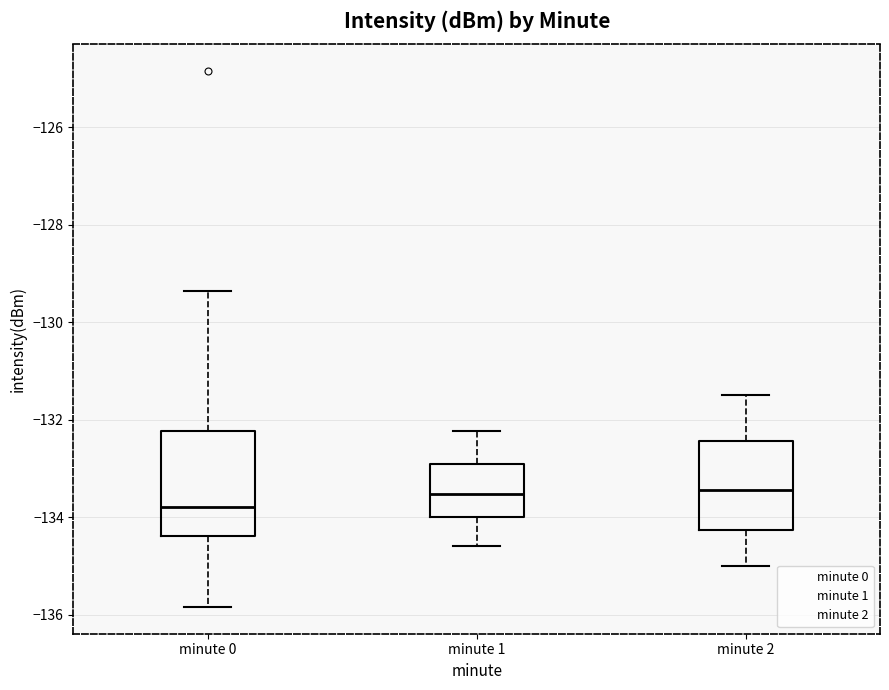

Comparing the boxes themselves (not the whiskers), which one is the tallest?

minute 0